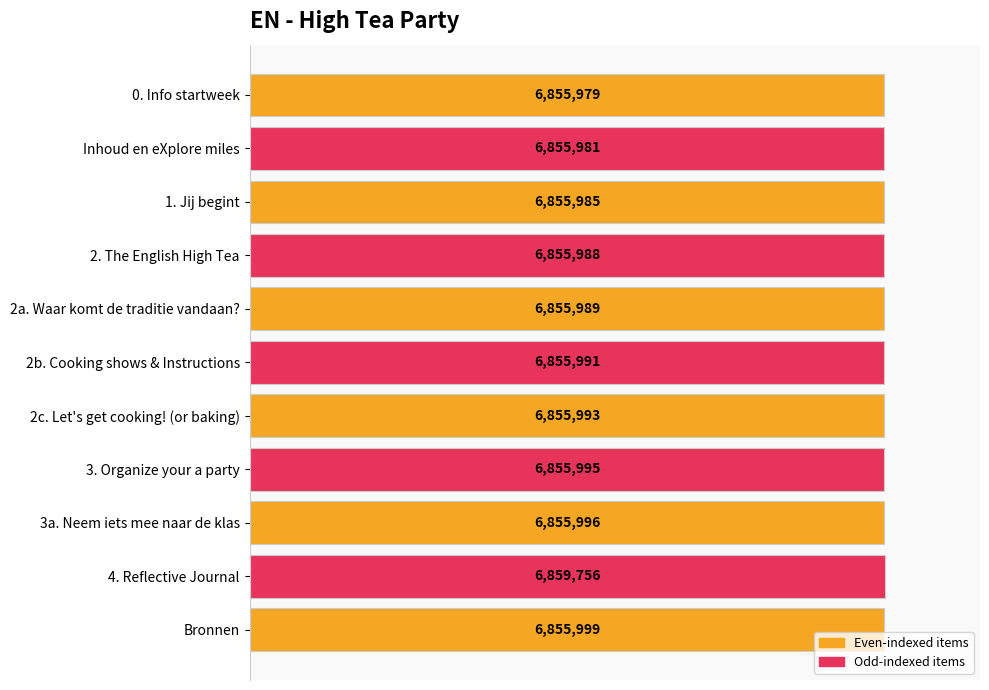

How many bars are there in total?

11